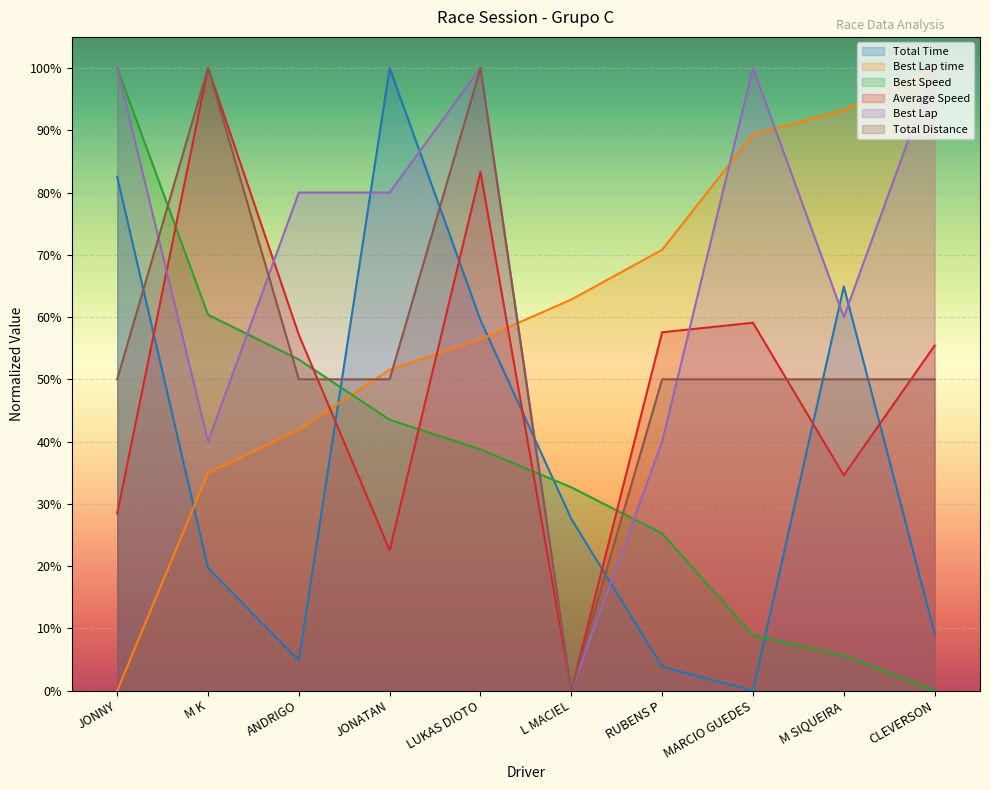

What is the difference between the maximum and minimum values in the Best Lap series?

1.0